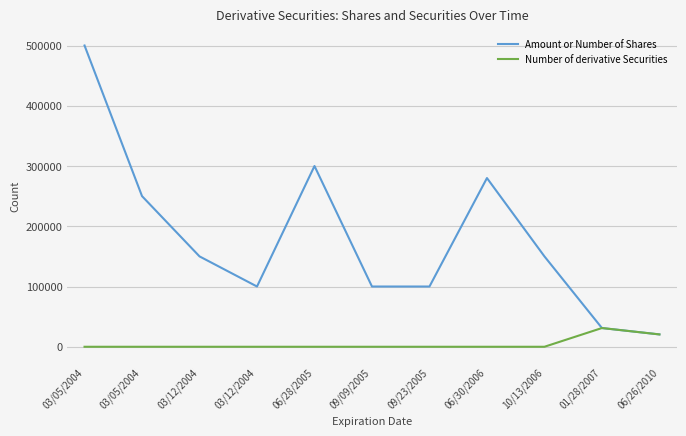

Reading left to right, list all the values displayed in this chart.

Amount or Number of Shares: 03/05/2004=500000	03/05/2004=250000	03/12/2004=150000	03/12/2004=100000	06/28/2005=300000	09/09/2005=100000	09/23/2005=100000	06/30/2006=280000	10/13/2006=150000	01/28/2007=31100	06/26/2010=20500
Number of derivative Securities: 03/05/2004=1	03/05/2004=1	03/12/2004=1	03/12/2004=1	06/28/2005=1	09/09/2005=1	09/23/2005=1	06/30/2006=1	10/13/2006=1	01/28/2007=31100	06/26/2010=20500